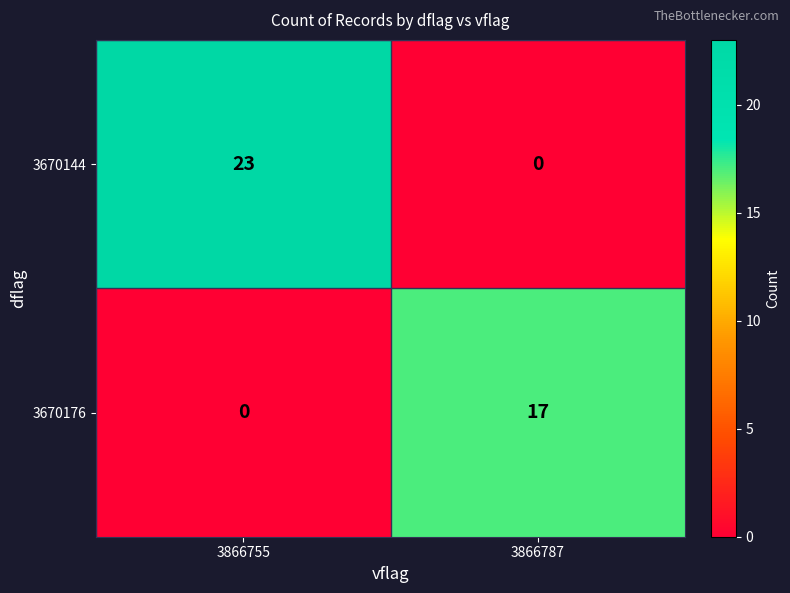

What is the difference between the 3670176 values at 3866787 and 3866755?

17